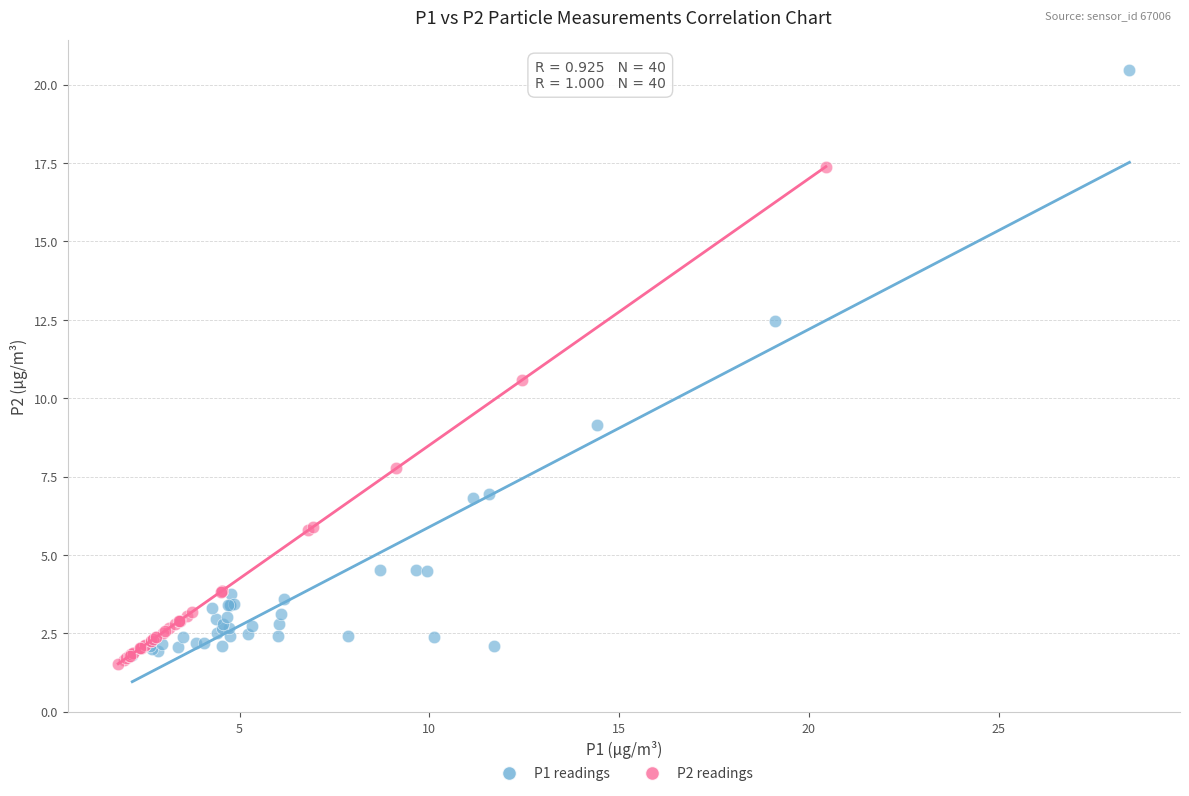

What are all the series names shown in the legend?

P1 readings, P2 readings